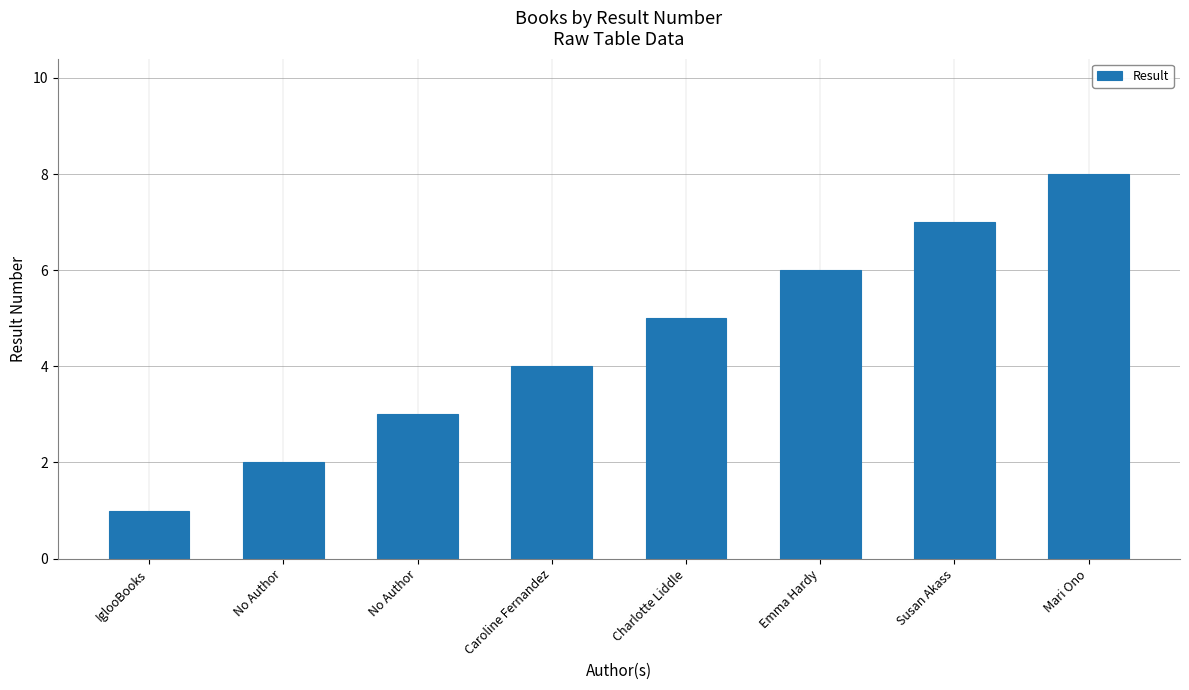

At which category does the chart reach its peak across all series?

Mari Ono